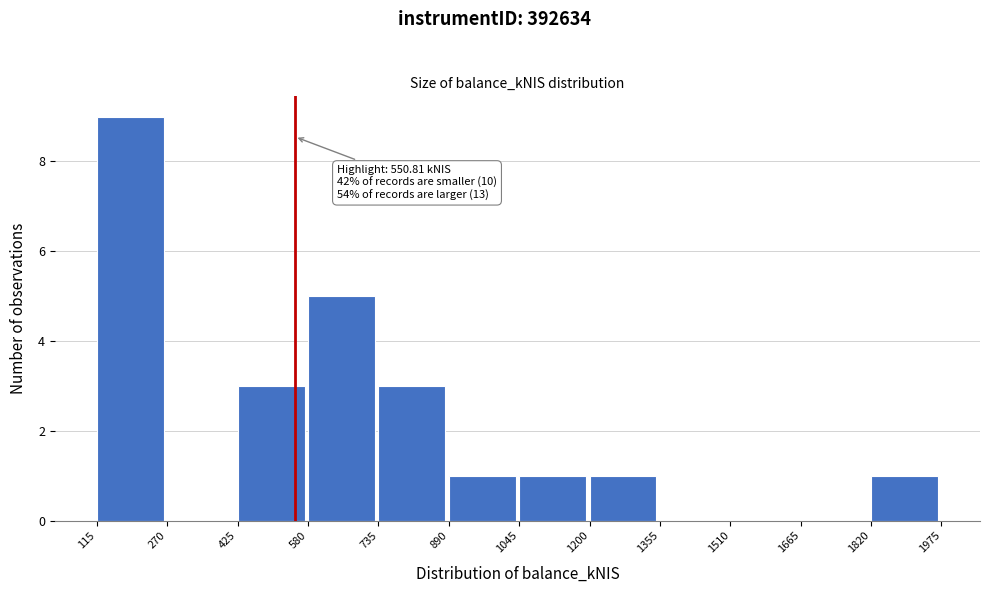

Which range on the x-axis has the tallest bar?

115 to 270